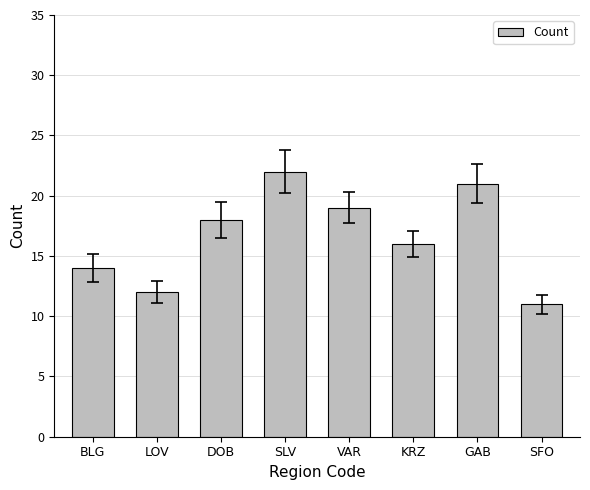

True or false: the data shows 5 at DOB.

False